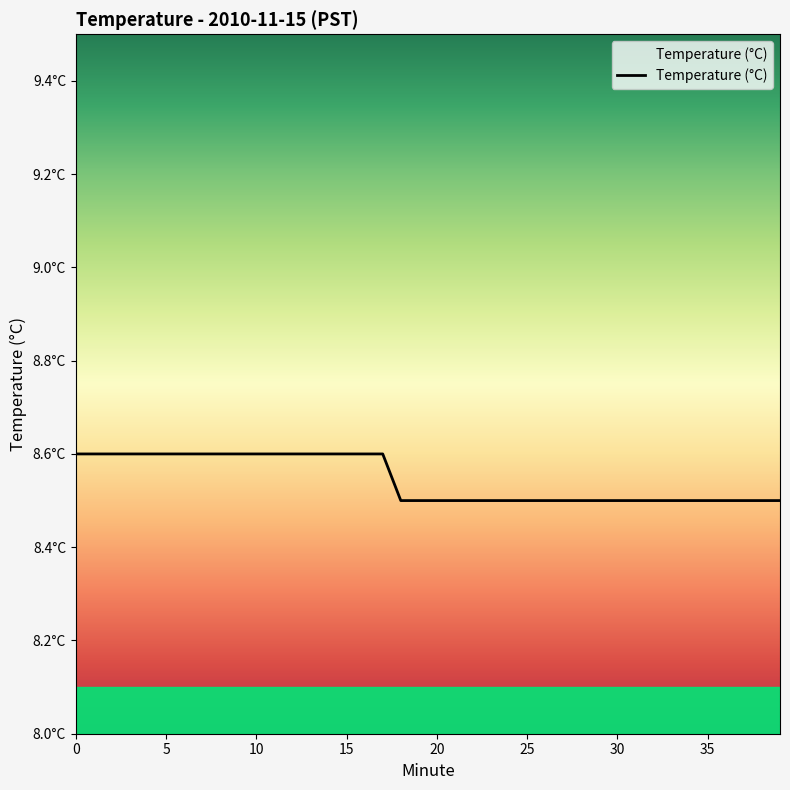

Reading left to right, extract all data points from this chart.

0=8.6	1=8.6	2=8.6	3=8.6	4=8.6	5=8.6	6=8.6	7=8.6	8=8.6	9=8.6	10=8.6	11=8.6	12=8.6	13=8.6	14=8.6	15=8.6	16=8.6	17=8.6	18=8.5	19=8.5	20=8.5	21=8.5	22=8.5	23=8.5	24=8.5	25=8.5	26=8.5	27=8.5	28=8.5	29=8.5	30=8.5	31=8.5	32=8.5	33=8.5	34=8.5	35=8.5	36=8.5	37=8.5	38=8.5	39=8.5